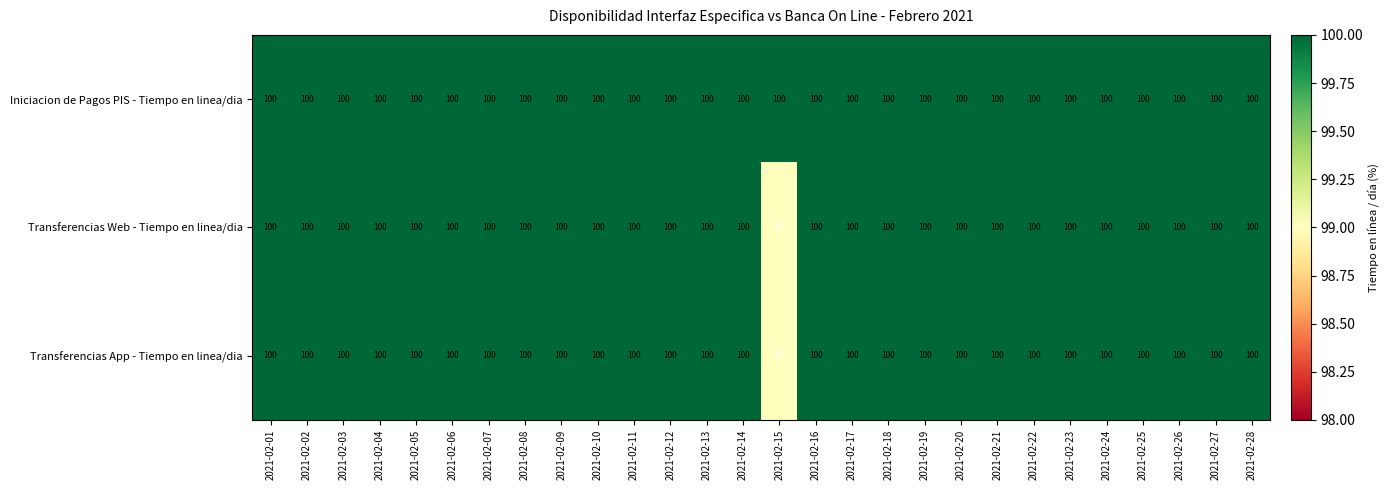

The Transferencias Web - Tiempo en linea/dia series shows 66 at 2021-02-21. True or false?

False